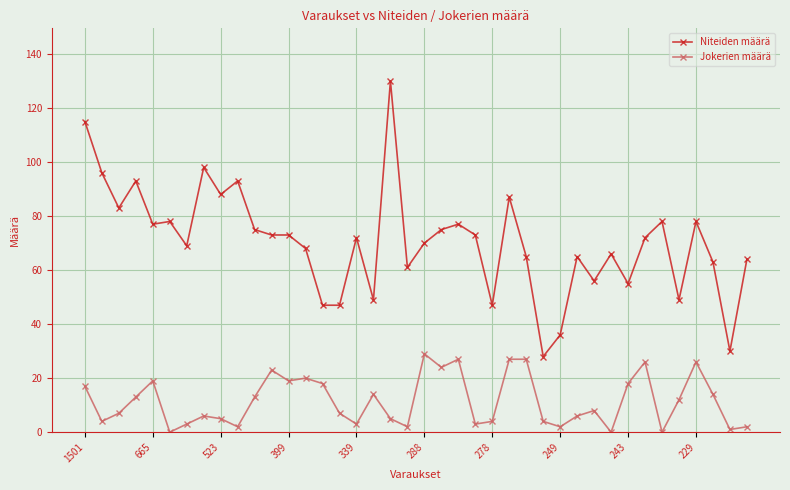

True or false: Jokerien määrä has more than 0 interior local peaks.

True